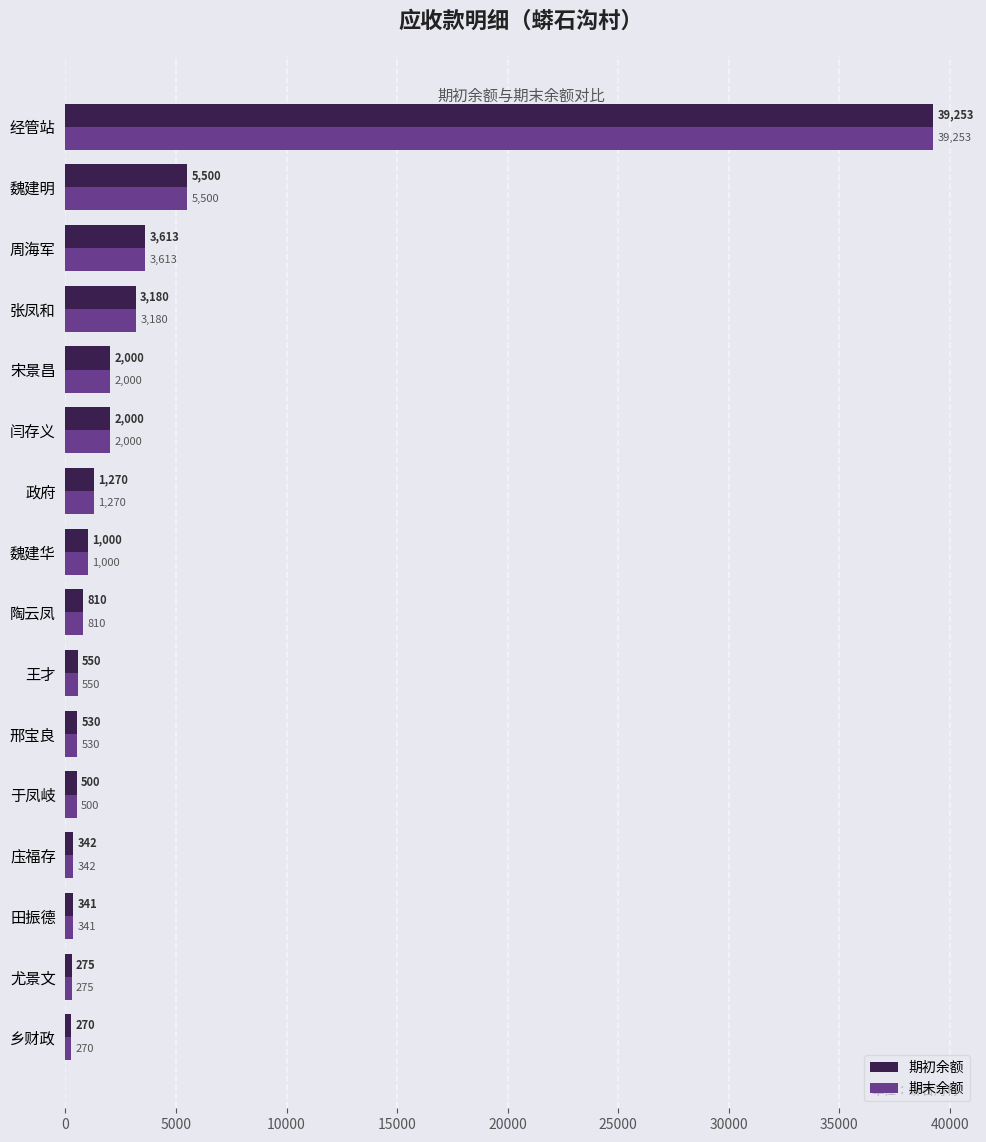

The value of 期初余额 at 尤景文 is 275.0. True or false?

True